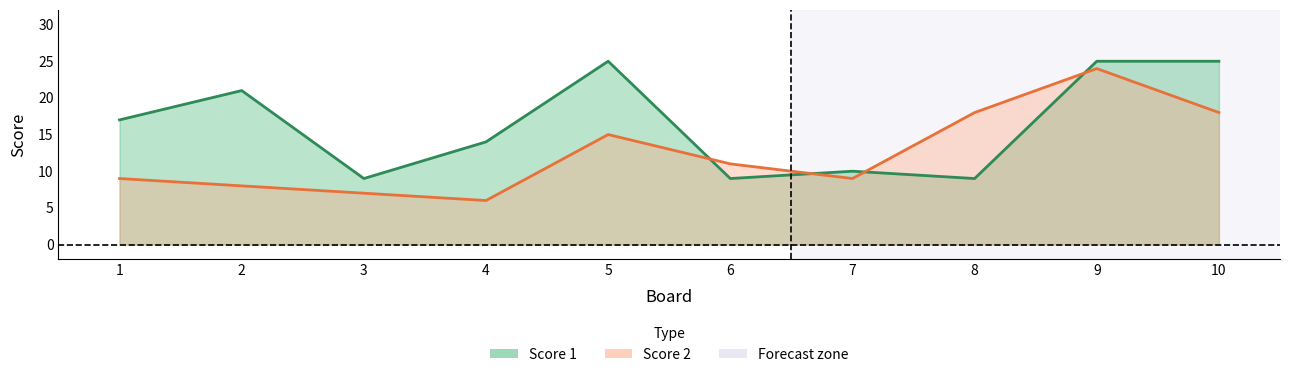

How many lines are shown in the chart?

2